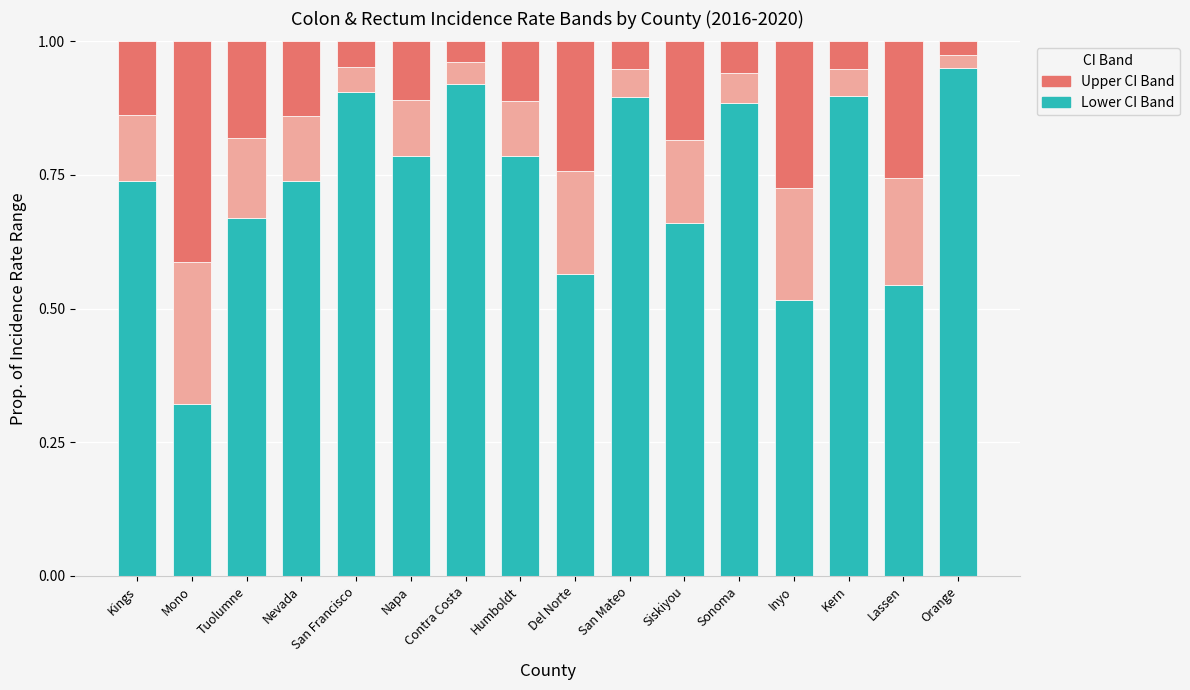

What is the total value across all series at Inyo?

1.0